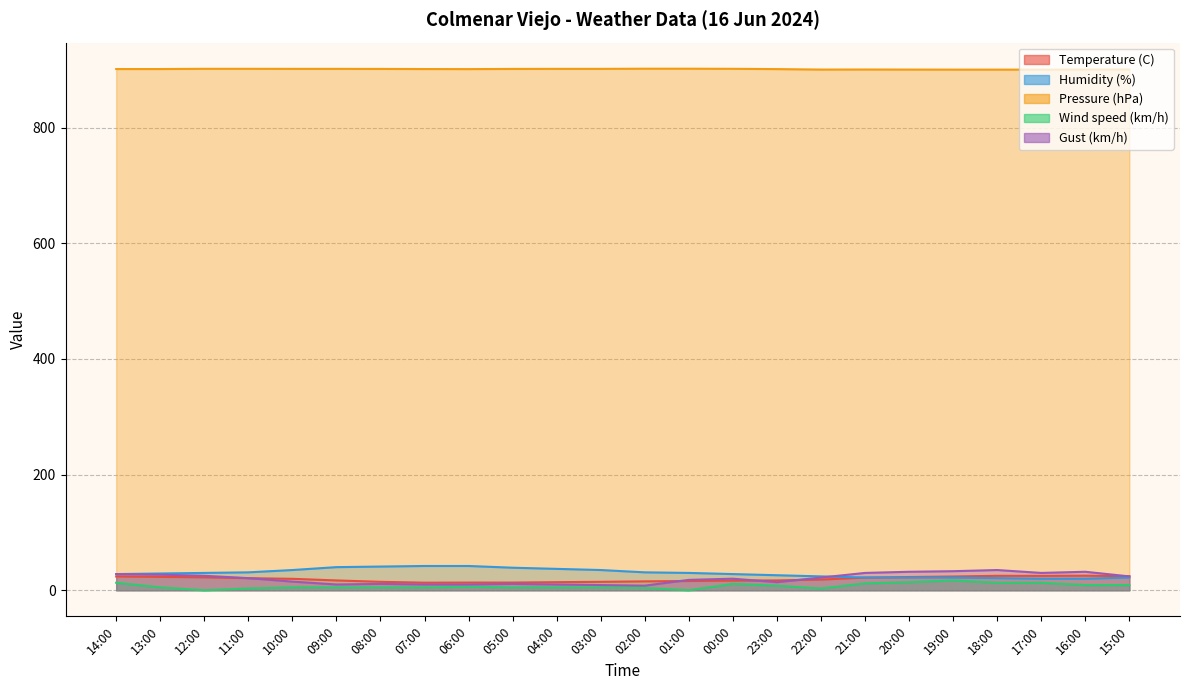

True or false: Humidity (%) has more than 0 points higher than both neighbors.

False